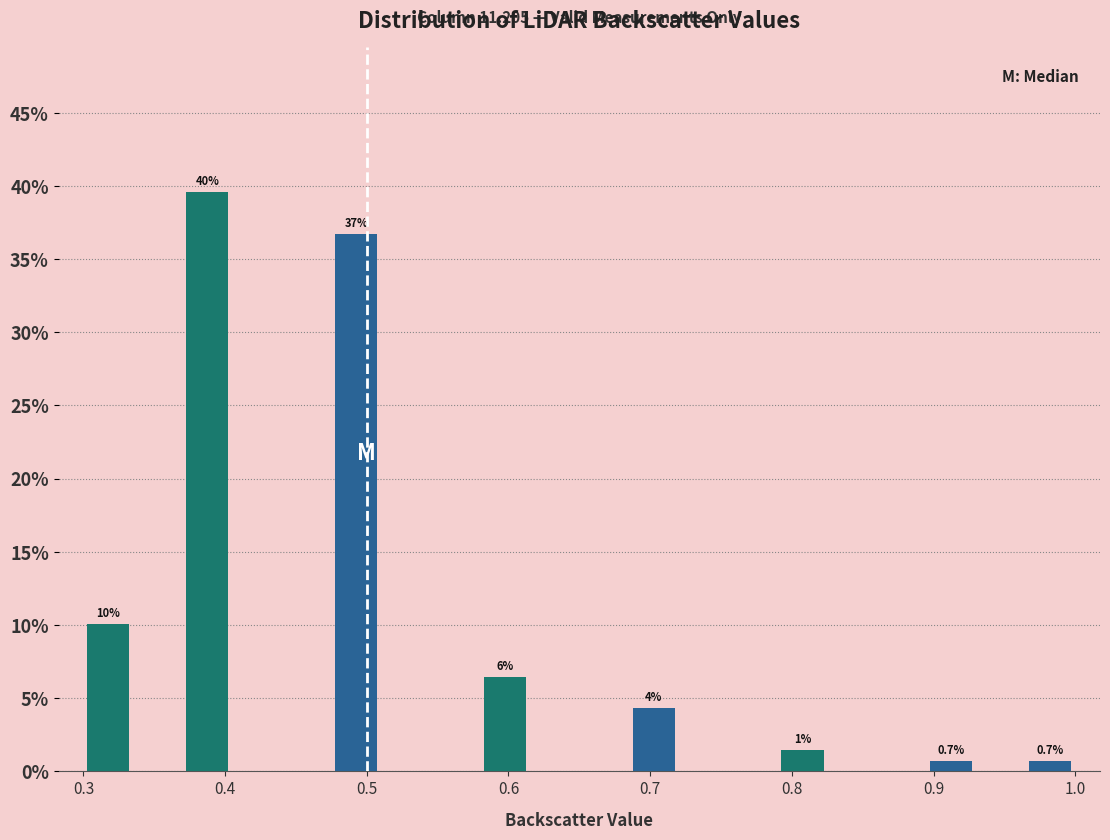

Around what value on the x-axis is the tallest bar? Give the approximate position of its centre, as read against the axis.

0.39